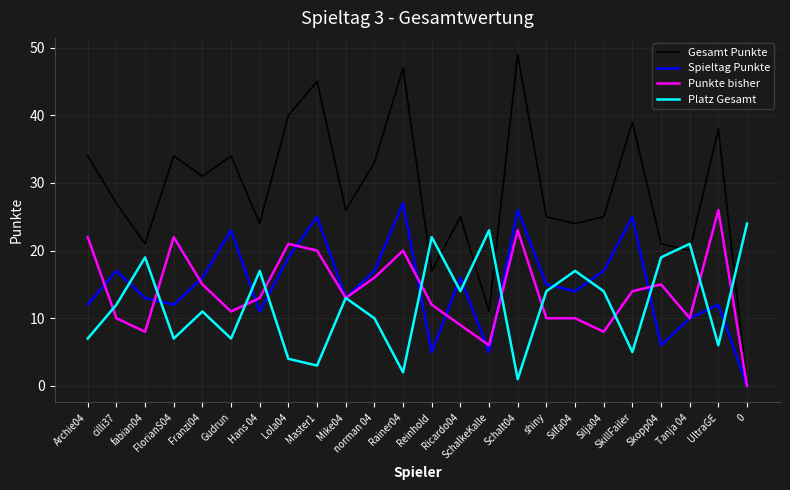

At how many categories does at least one series exceed 29?

11